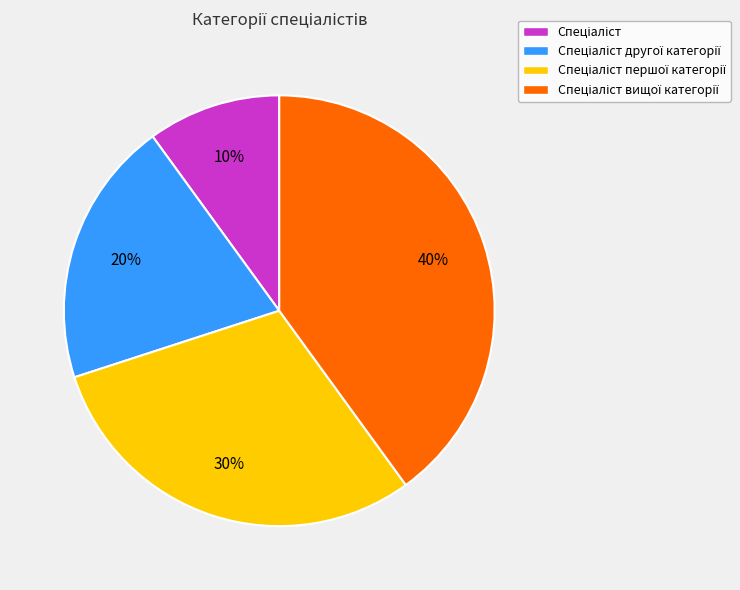

To the nearest percent, what is the difference between the largest and smallest slice percentages?

30%